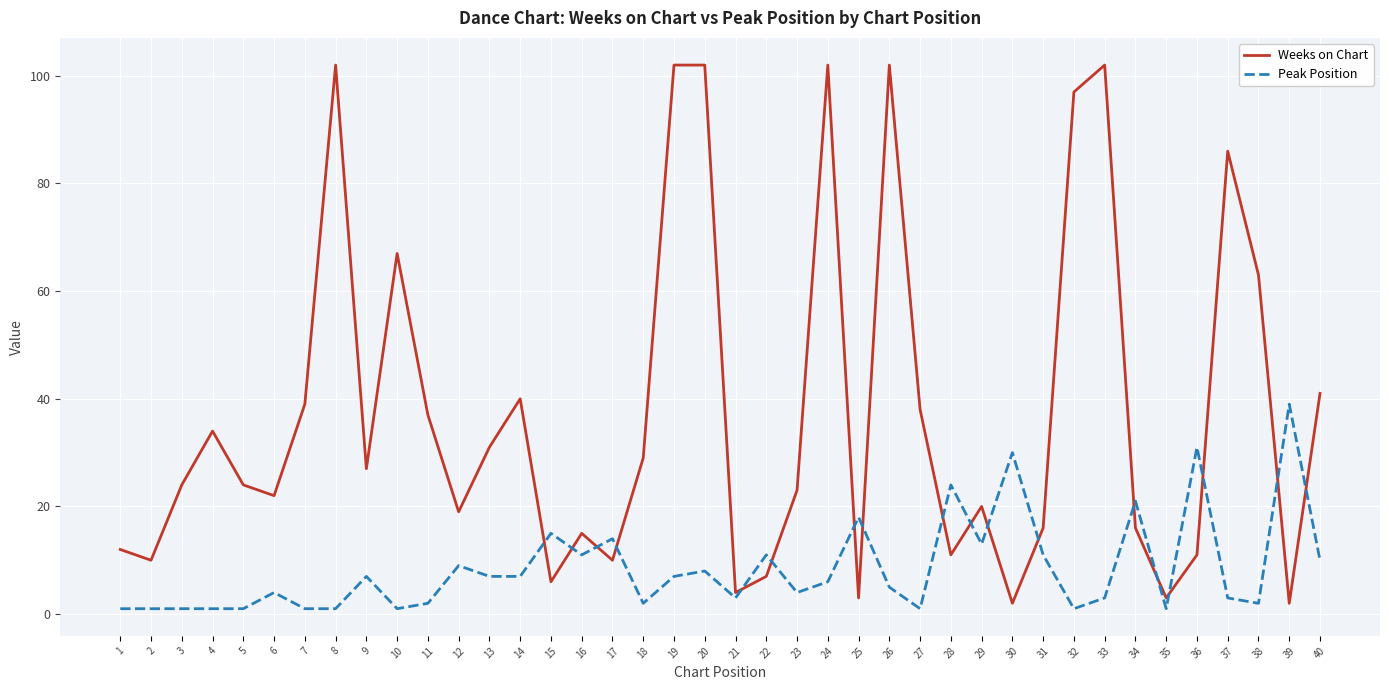

At which label does Peak Position first exceed 6?

9